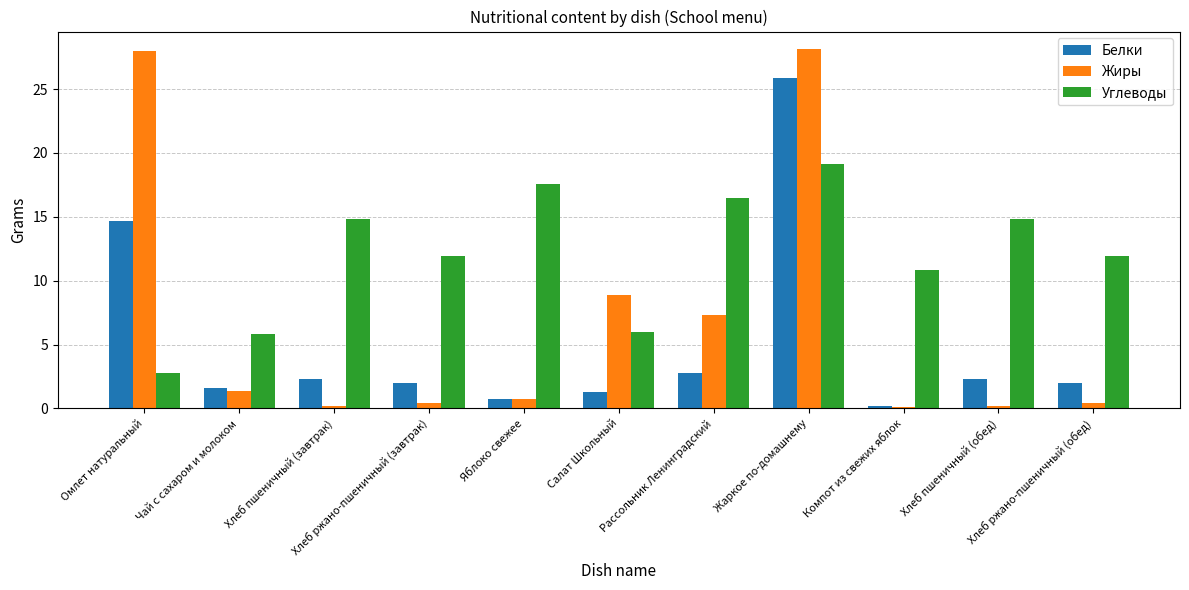

Are the bars grouped side by side (vs. stacked)?

Yes